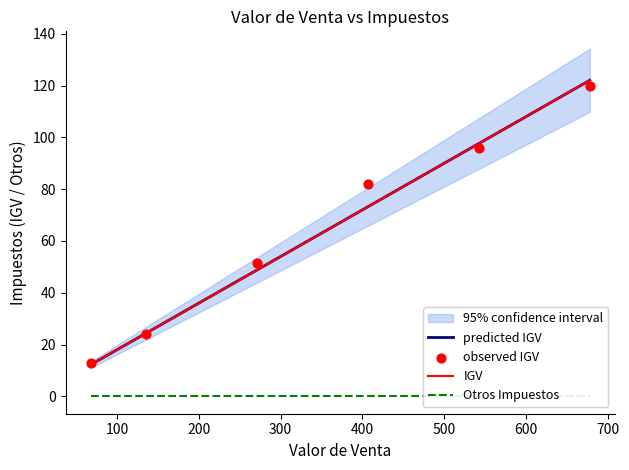

At how many categories does at least one series exceed 24?

5